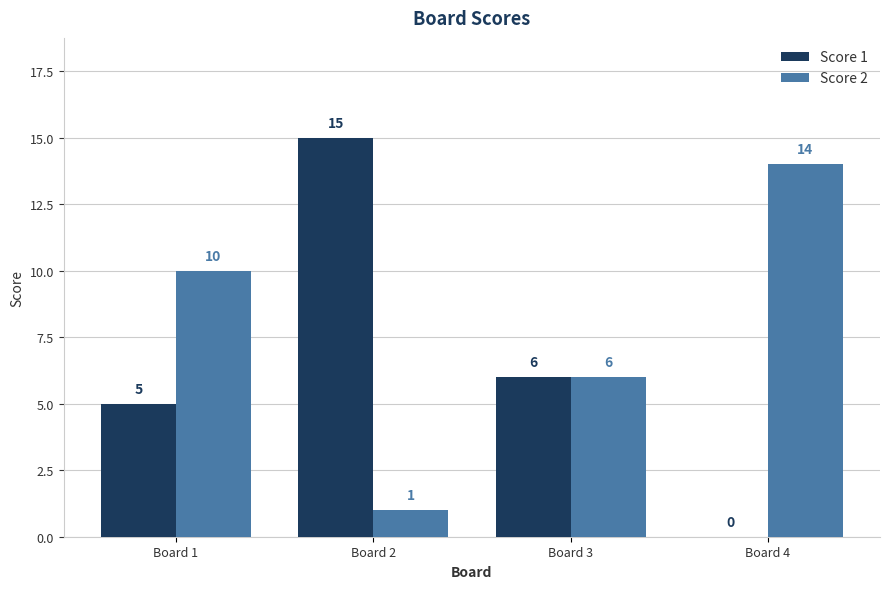

At which category is the sum across all series the highest?

Board 2